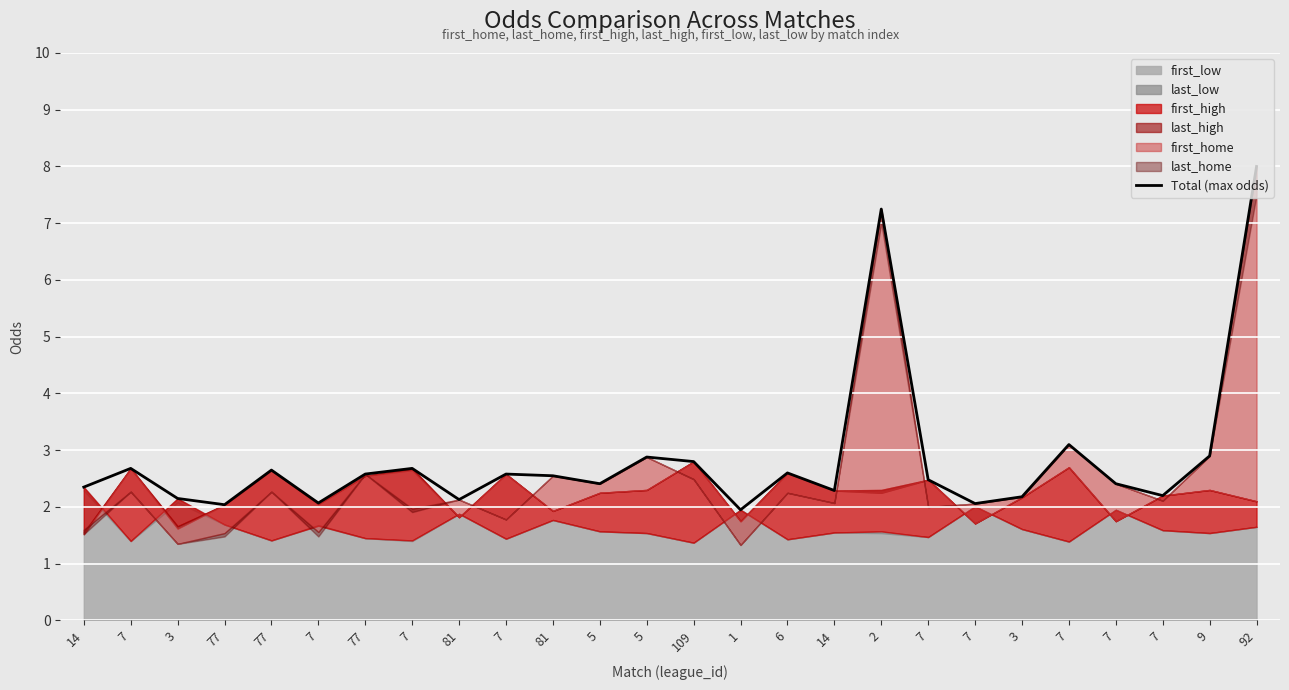

Rank the categories by value from lowest to highest.

1, 77, 7, 7, 81, 3, 3, 7, 14, 14, 5, 7, 7, 81, 77, 7, 6, 77, 7, 7, 109, 5, 9, 7, 2, 92